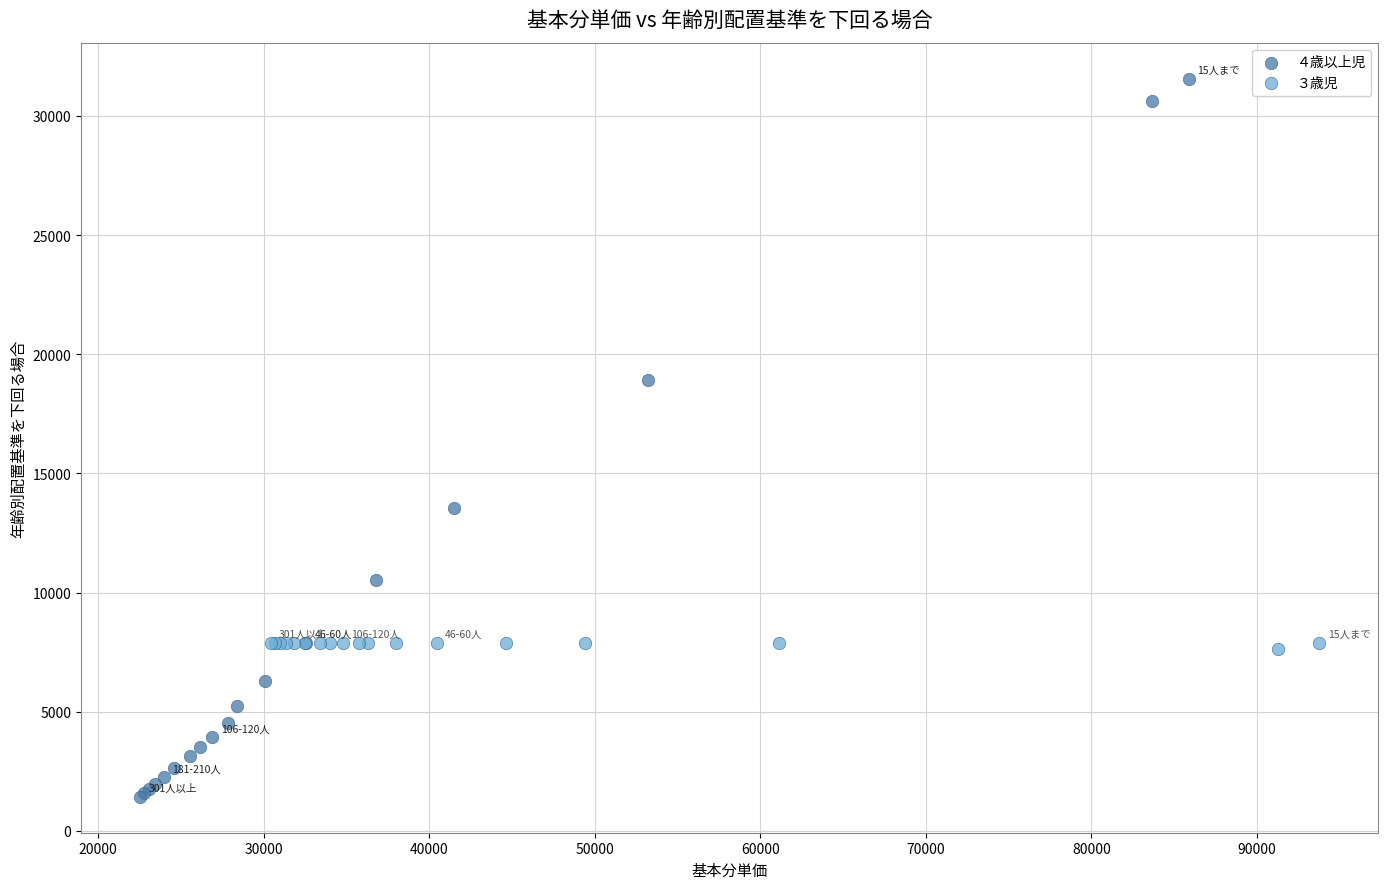

Which series reaches the maximum Y coordinate?

４歳以上児